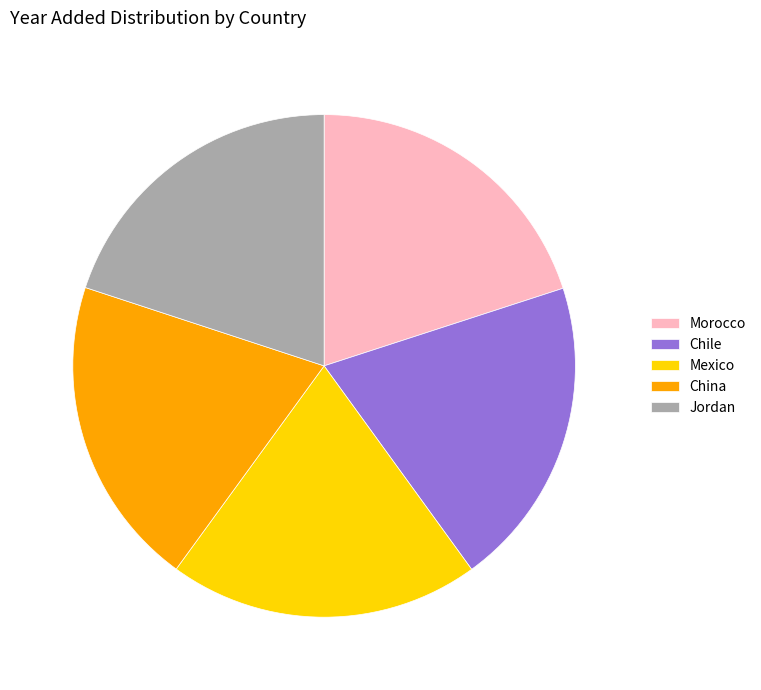

Is it true that Jordan is 28% of the pie?

False